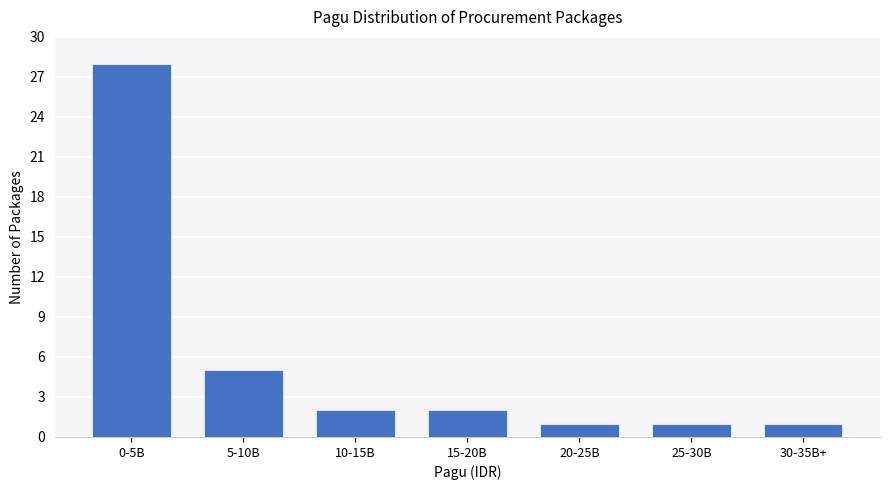

Reading left to right, what are all the values shown in this chart?

28	5	2	2	1	1	1